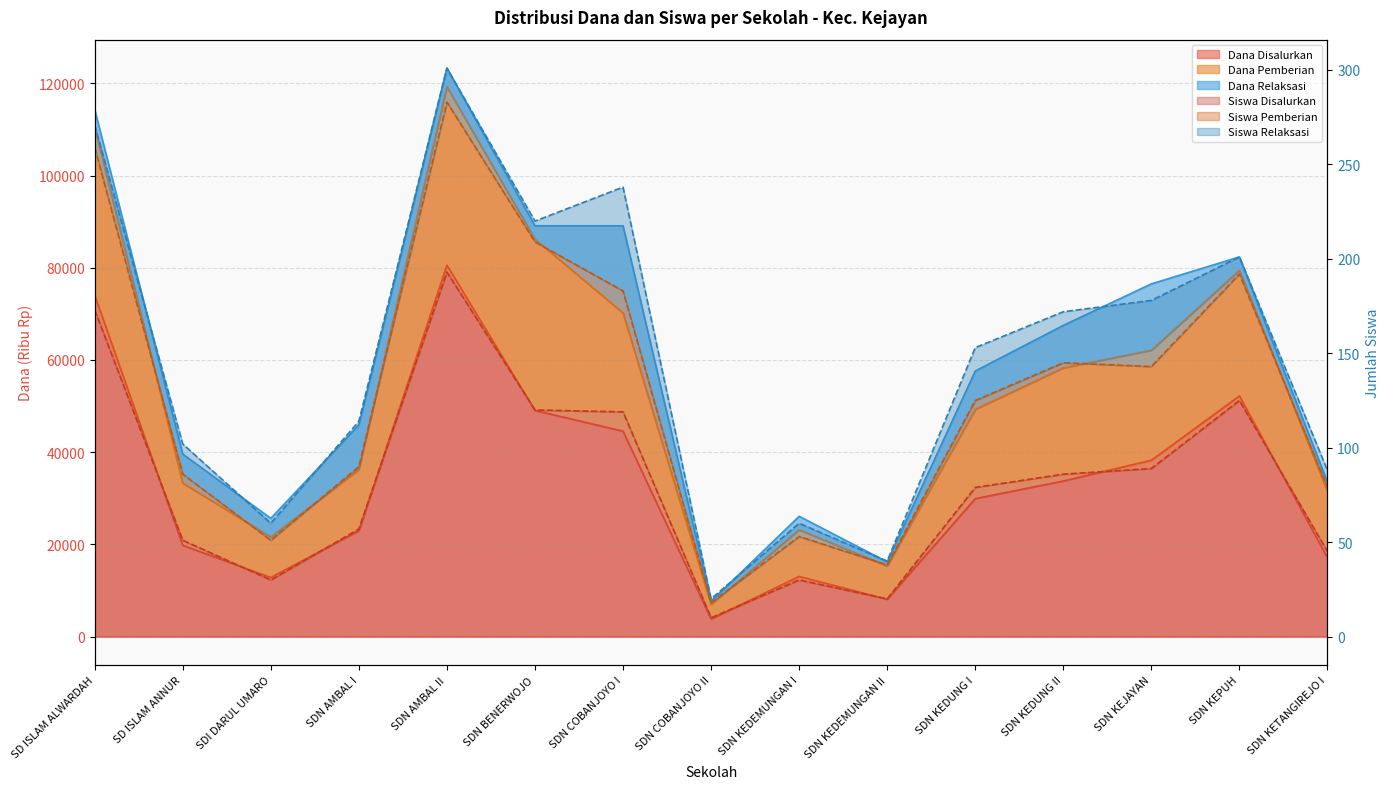

What is the total value across all series at SDN KEDEMUNGAN I?

13133